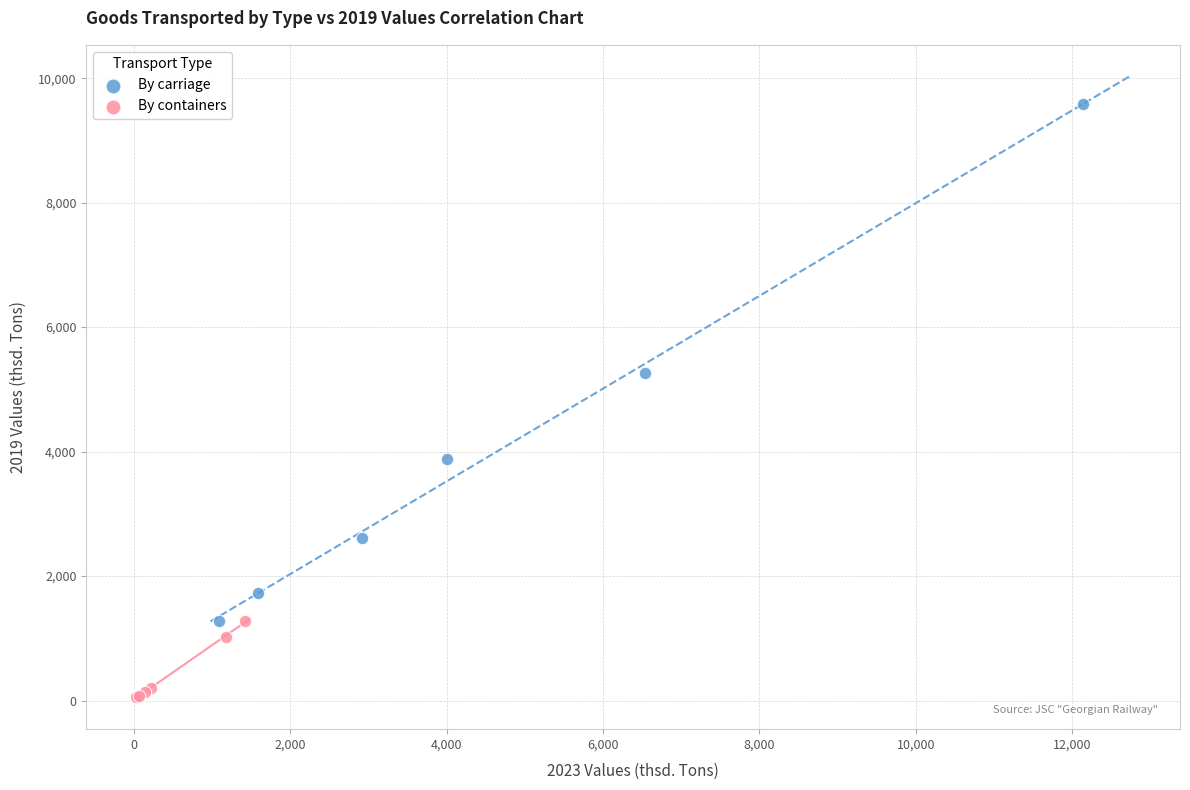

Which series has the widest spread of Y values?

By carriage